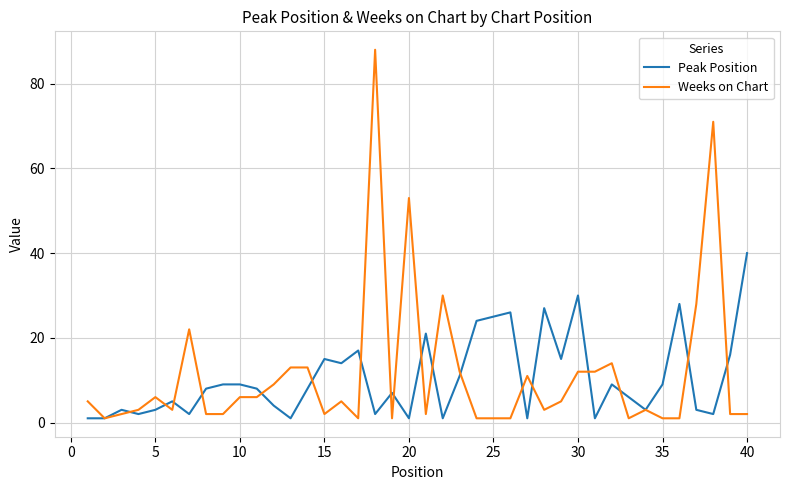

Which series has the widest spread of values?

Weeks on Chart